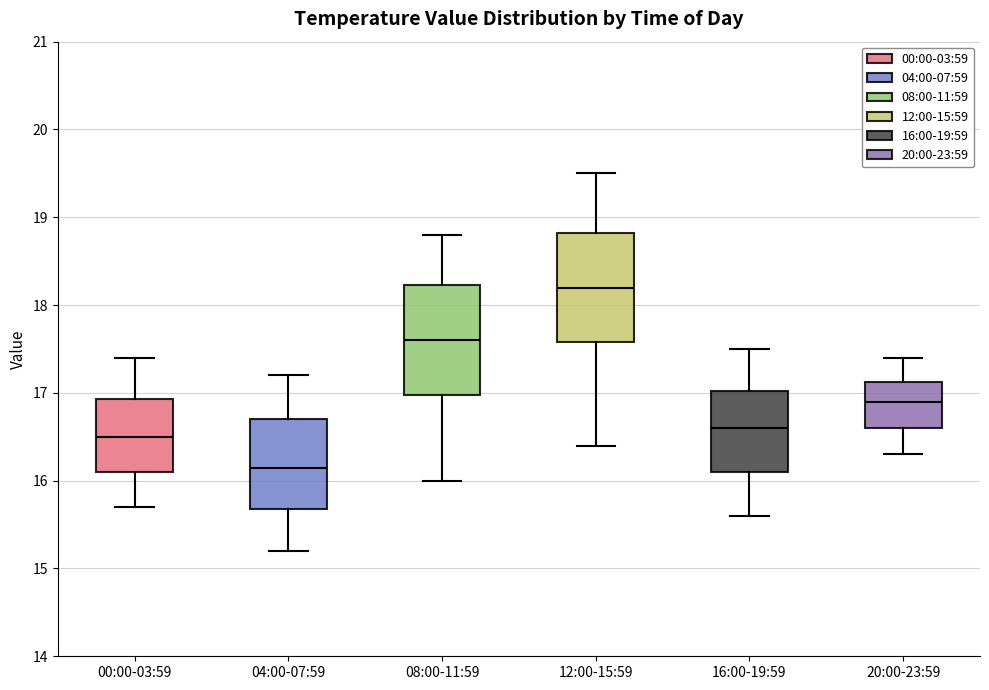

Where does the lower whisker of the box for 16:00-19:59 end on the y-axis? The values are not printed on the chart, so give them approximately, as read against the axis.

15.6